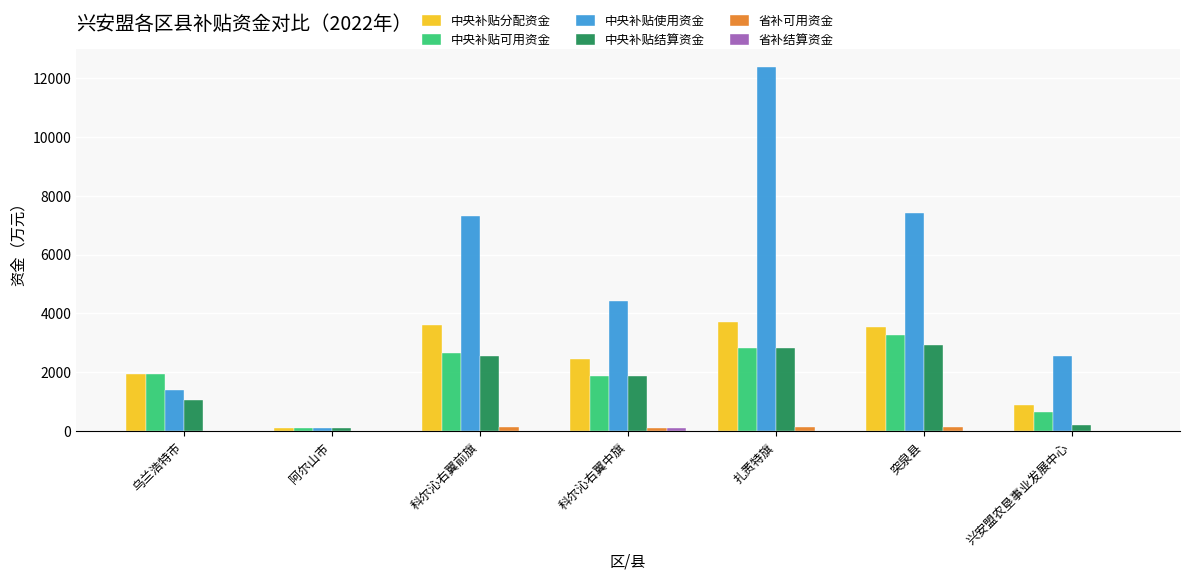

How many groups of bars are there?

7